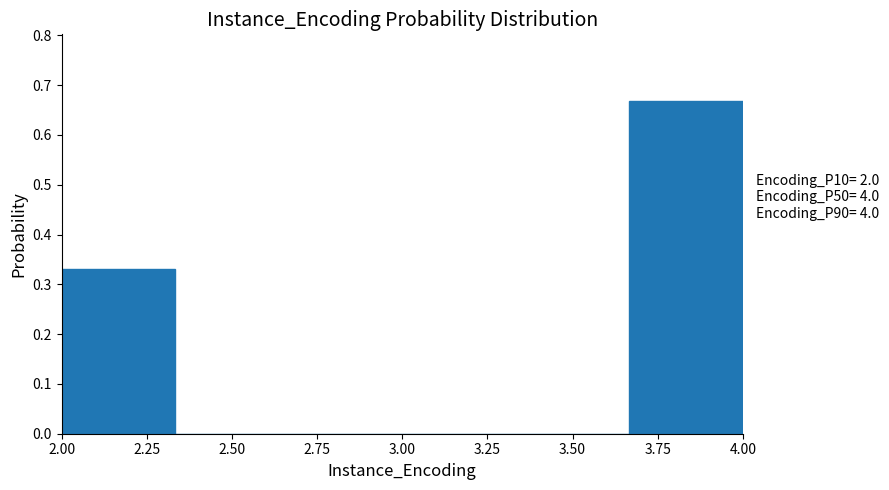

Over which range of the x-axis is the bar tallest?

3.65 to 4.00